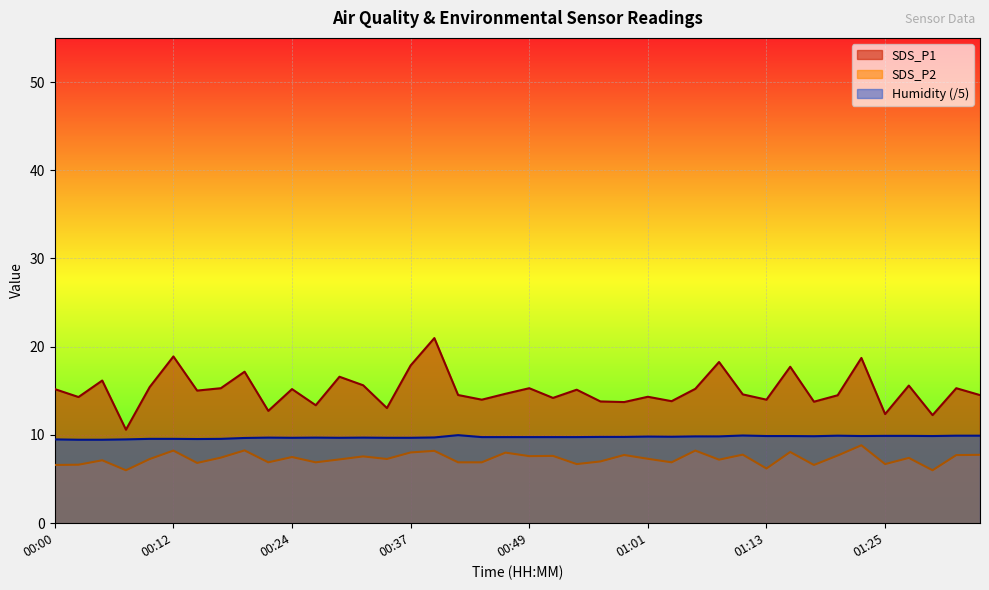

Where is Humidity nearest to the value 9?

00:03